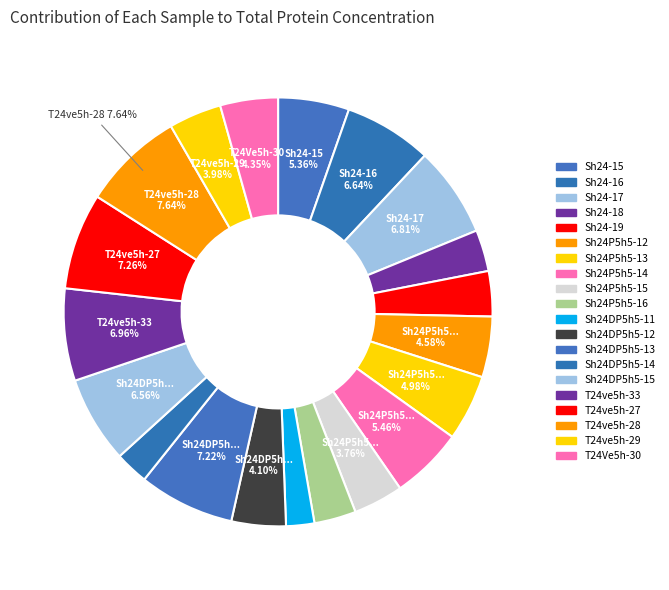

To the nearest percent, what portion does T24ve5h-27 represent?

7%